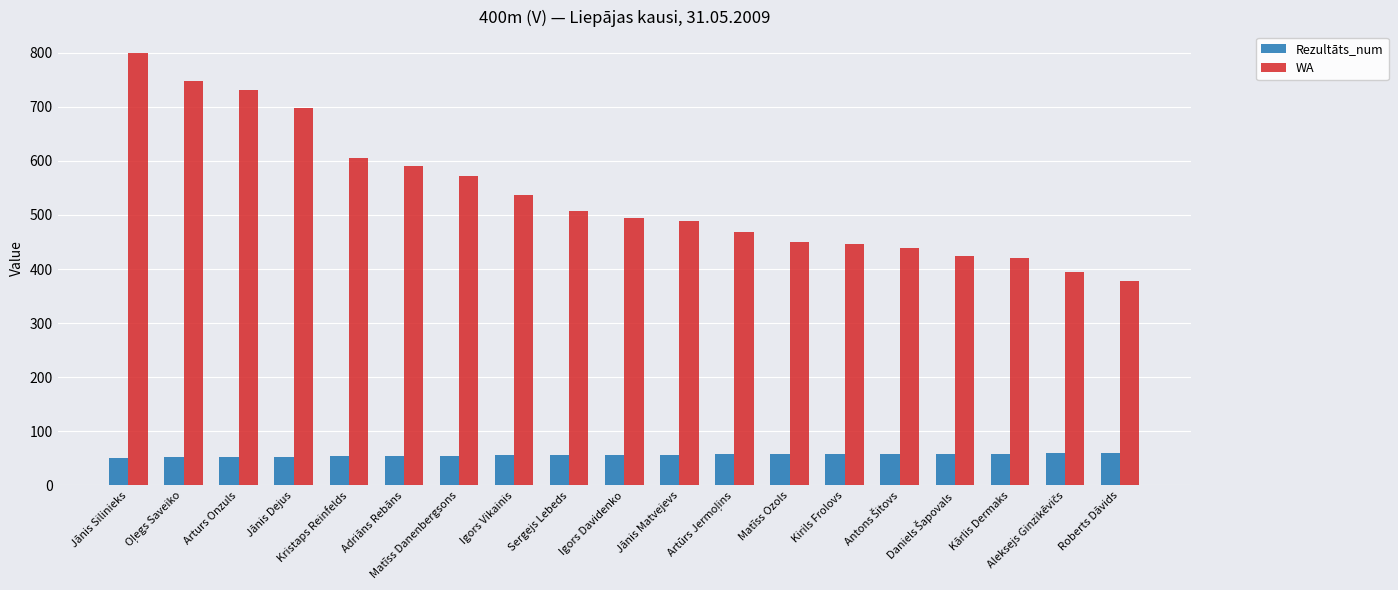

What is the value of the Rezultāts_num bar at the 18th from the left?

59.2